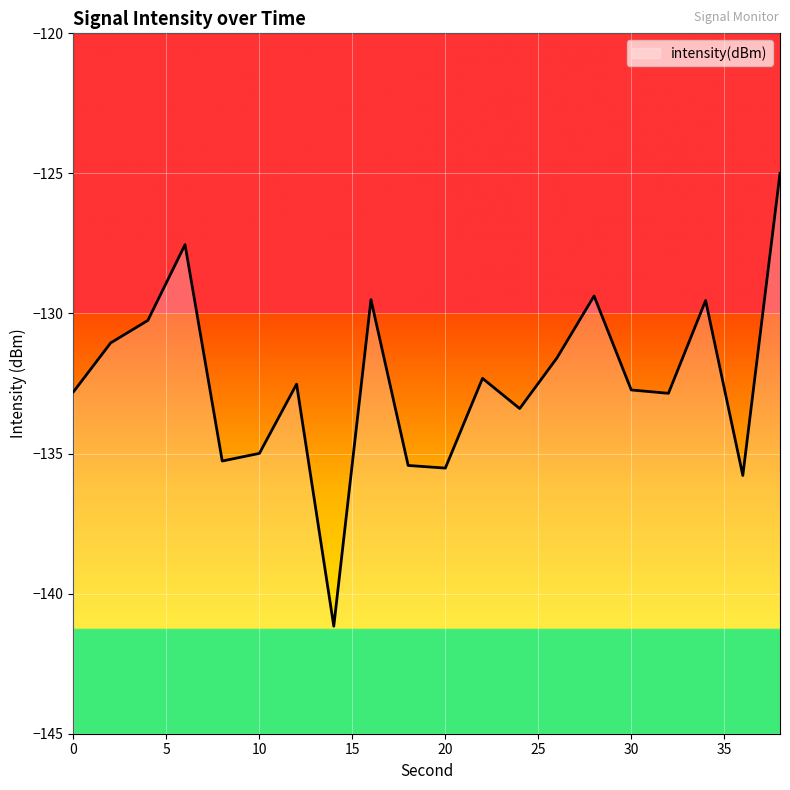

What is the value of the 10th point from the left?

-135.4